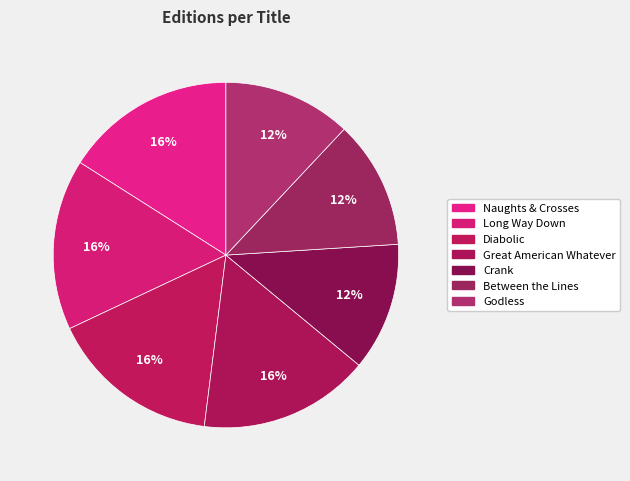

What percentage is the Godless slice, to the nearest percent?

12%